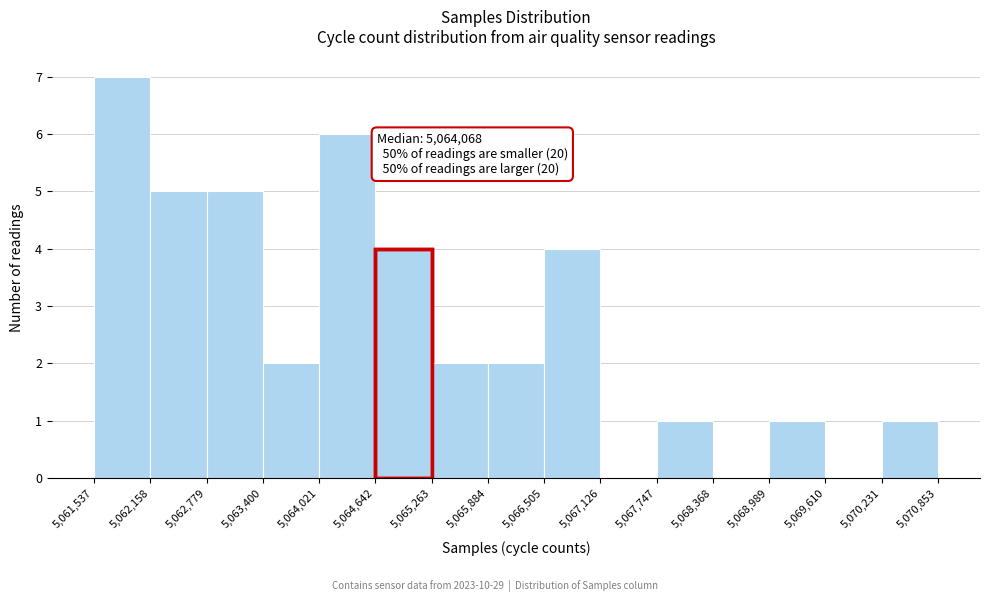

Over which range of the x-axis is the bar tallest?

5,061,537 to 5,062,158